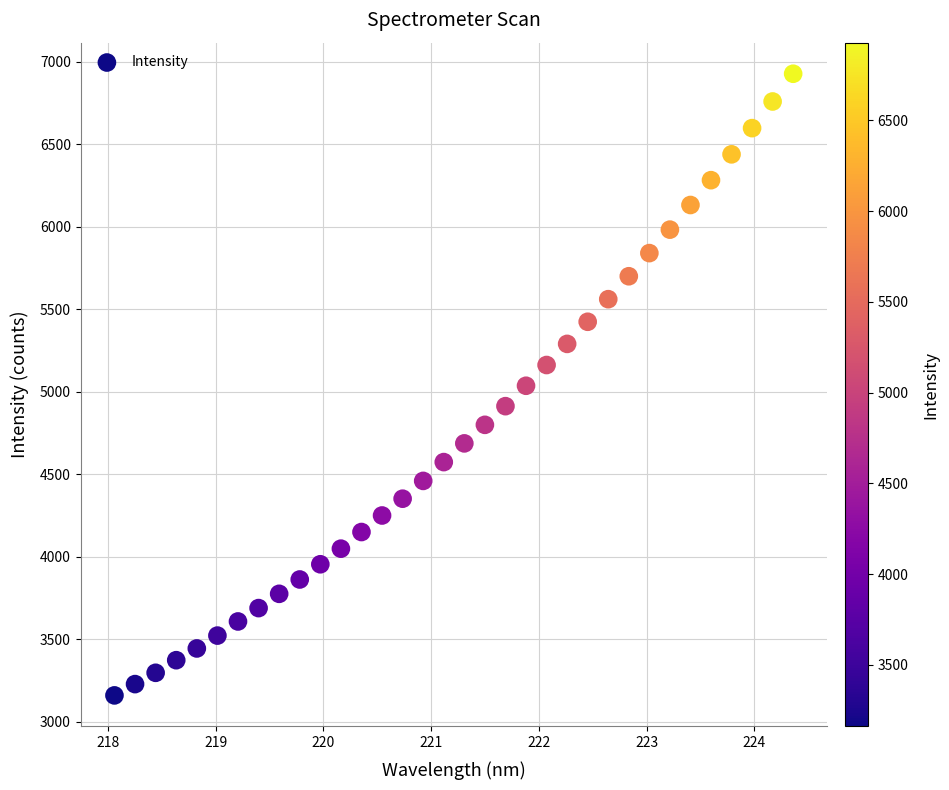

What is the range of Y values (max minus min)?

3767.0